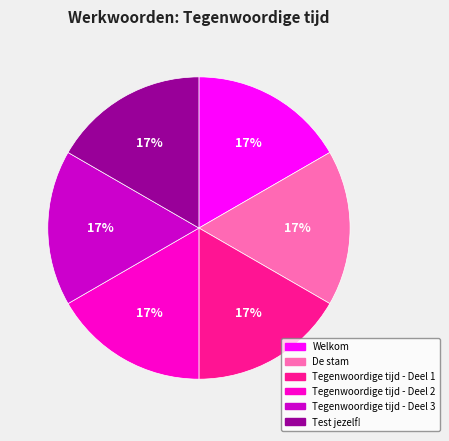

Is it true that Test jezelf! is 9% of the pie?

False